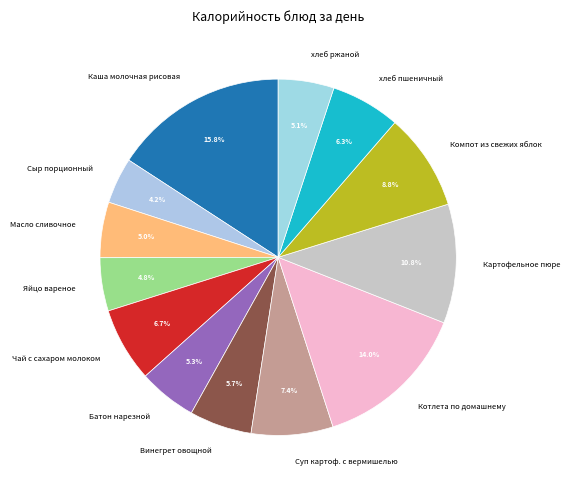

True or false: Яйцо вареное accounts for 5% of the total.

True